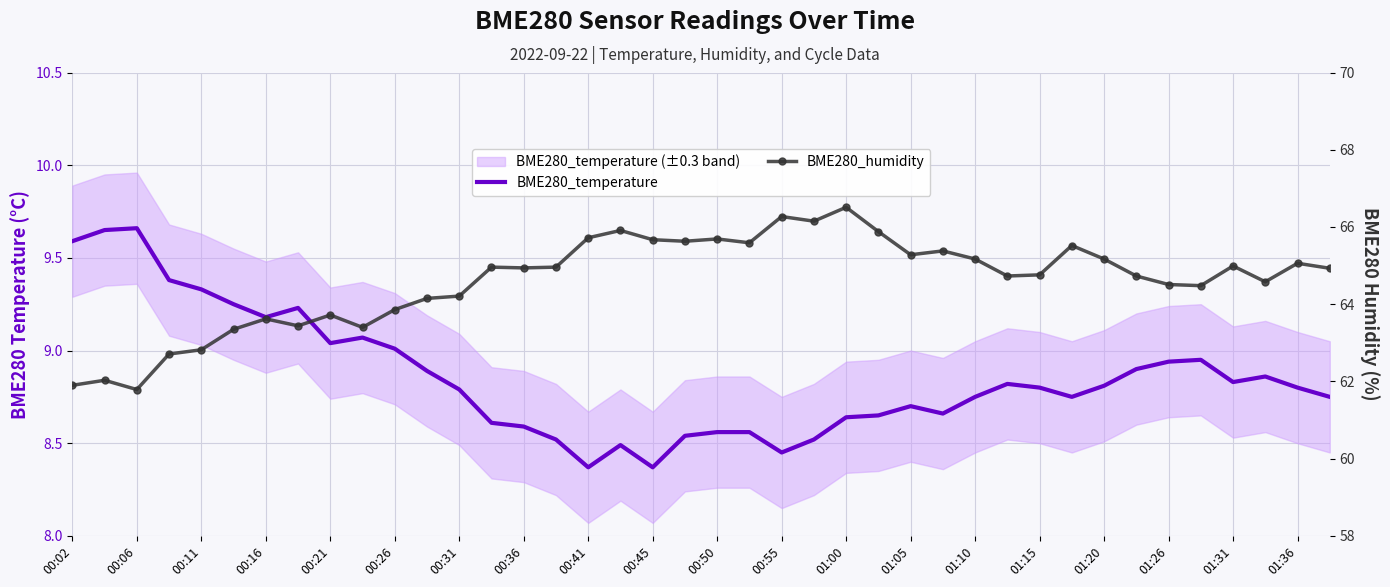

Count the number of categories in the chart.

40